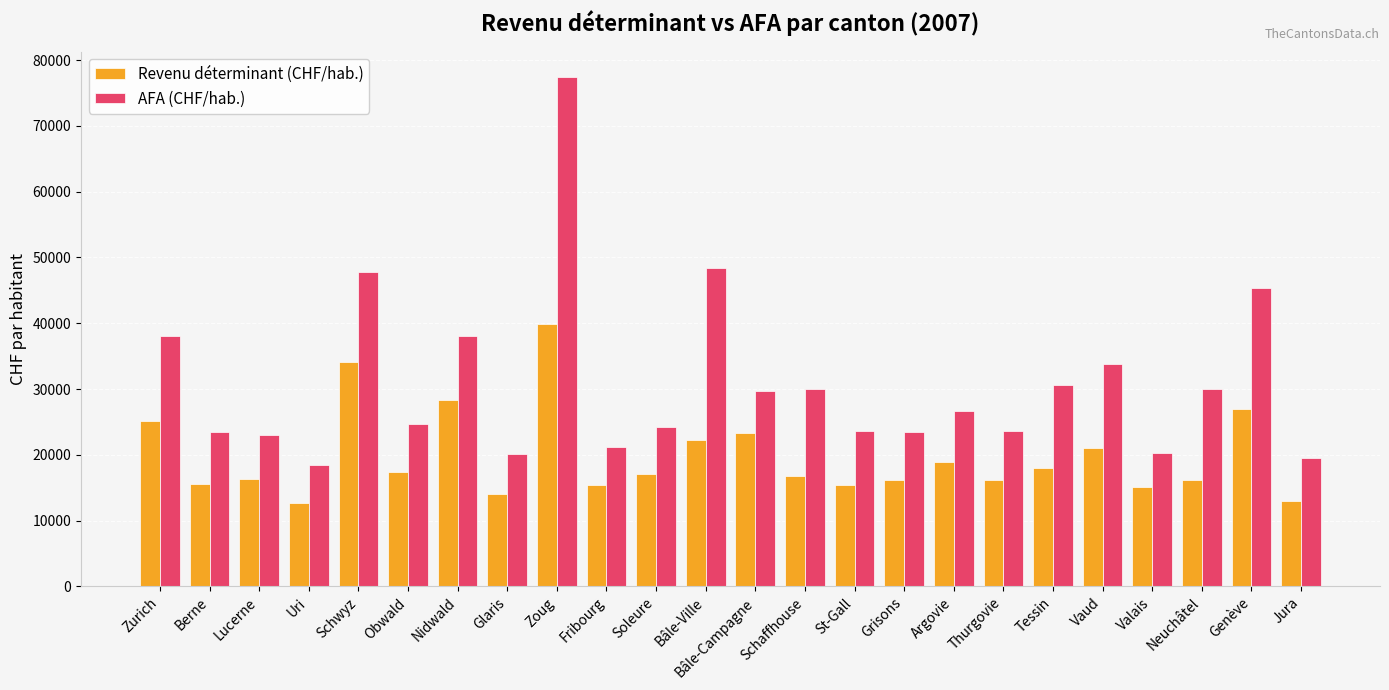

What position from the left is Bâle-Ville?

12